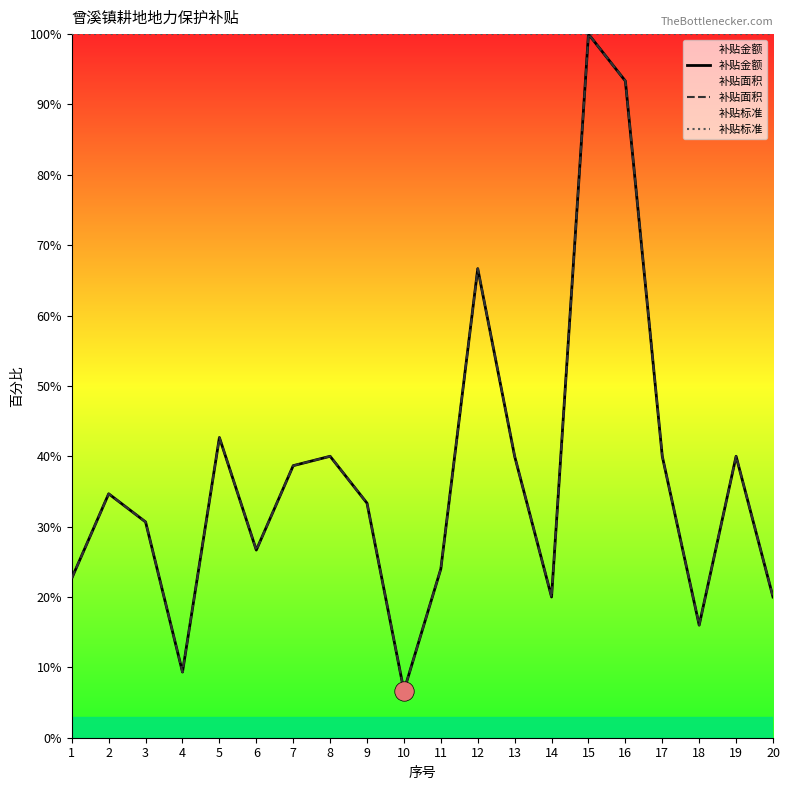

At which label does 补贴面积 first exceed 34?

2